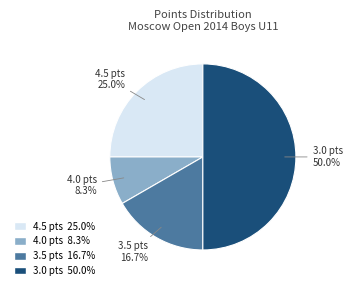

Does 3.5 pts account for over 50% of the chart?

No